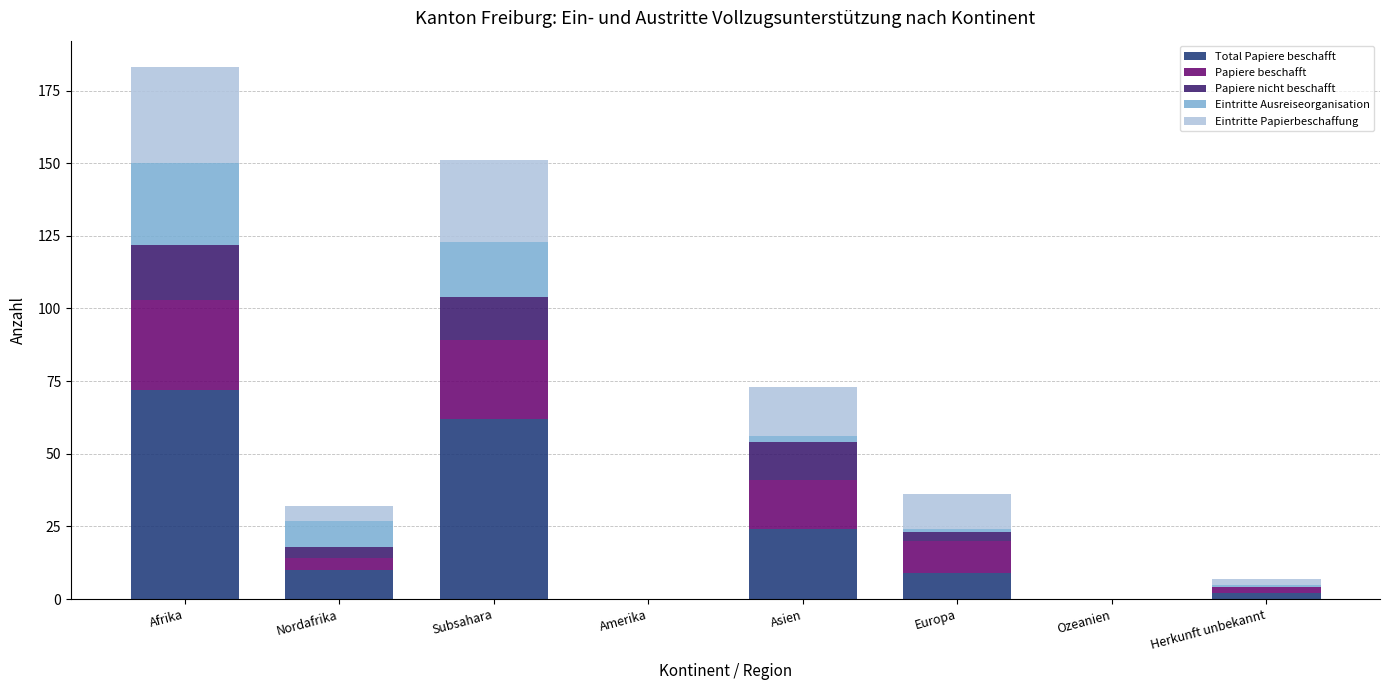

At which category is the sum across all series the highest?

Afrika